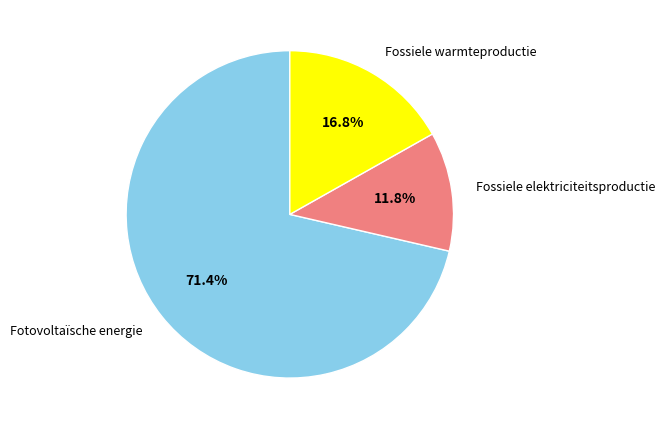

The Fossiele warmteproductie slice represents 28% of the pie. True or false?

False